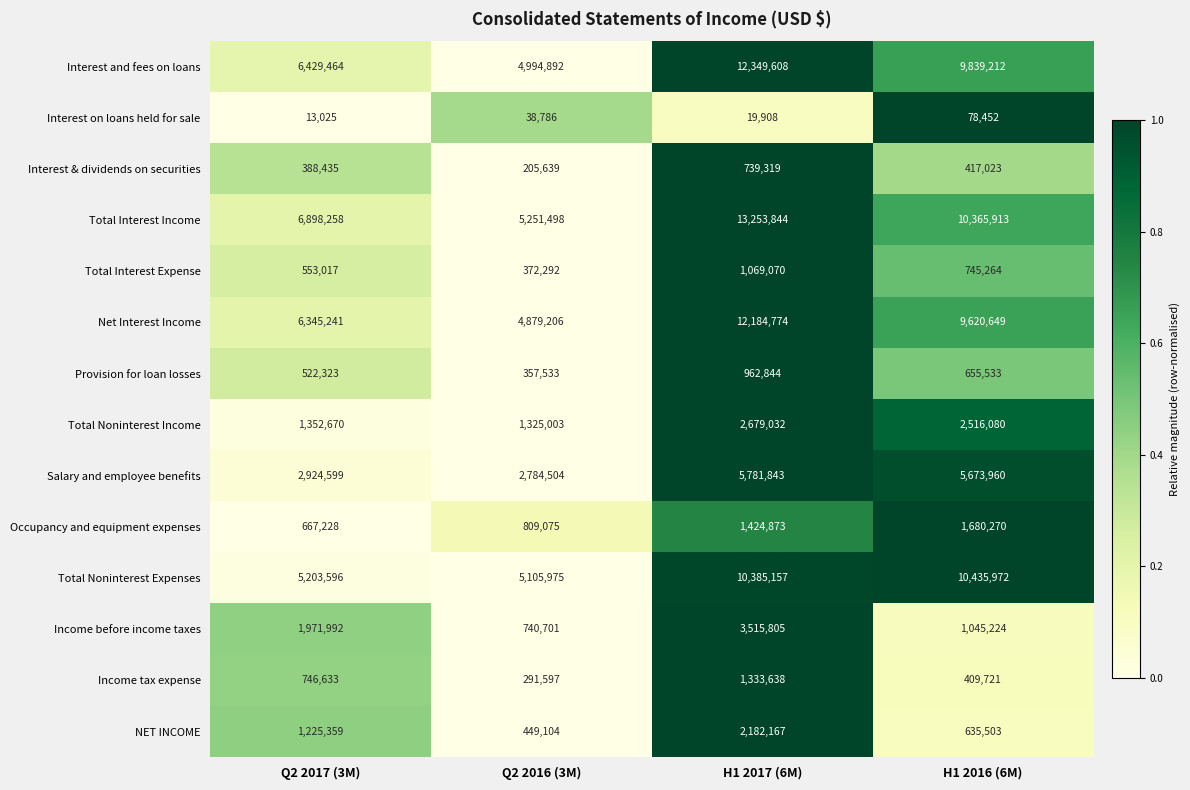

Which label corresponds to the smallest value in the chart?

Q2 2017 (3M)